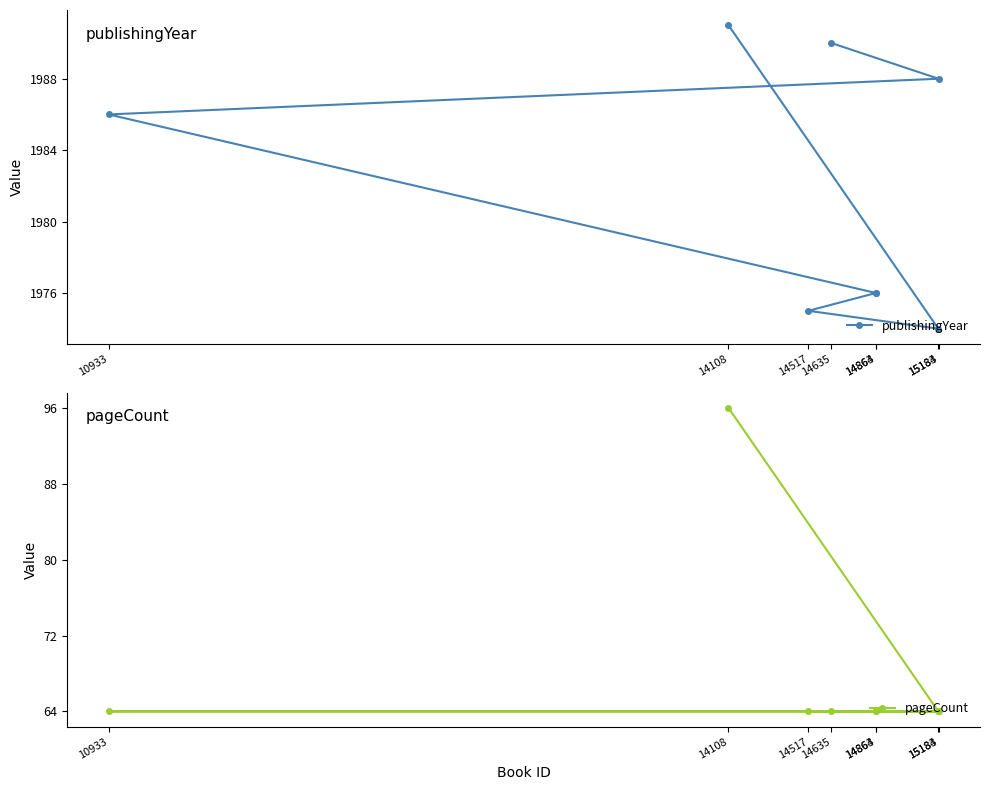

What is the value of the pageCount point at the 5th from the left?

64